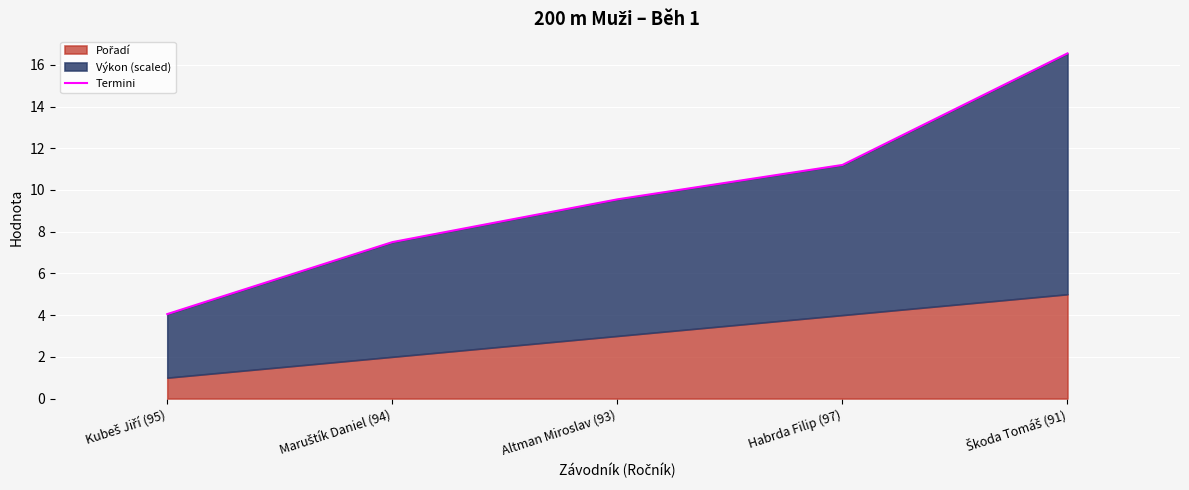

What is the smallest value displayed?

4.0